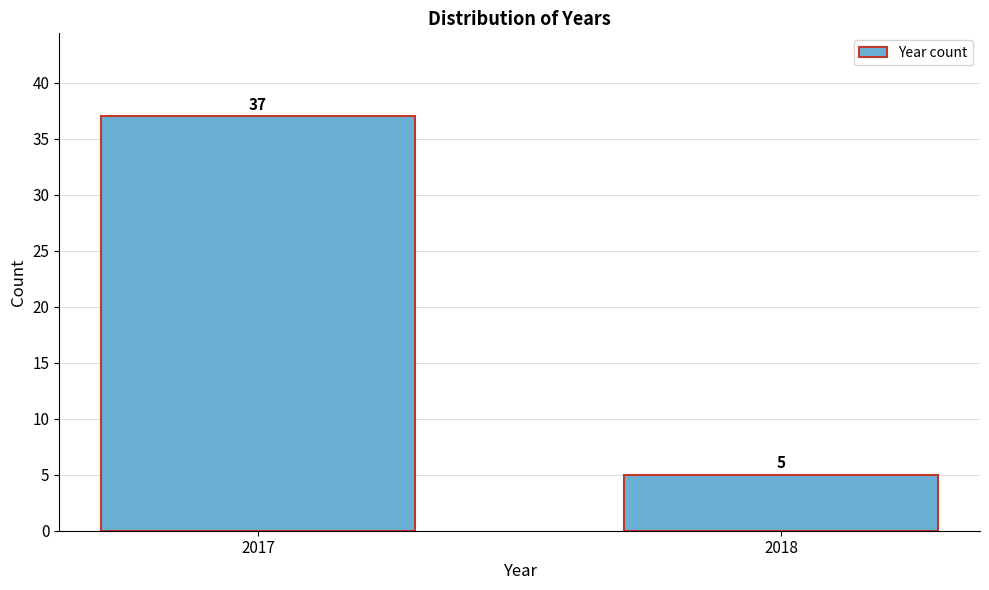

Reading left to right, list all the values displayed in this chart.

2017=37	2018=5